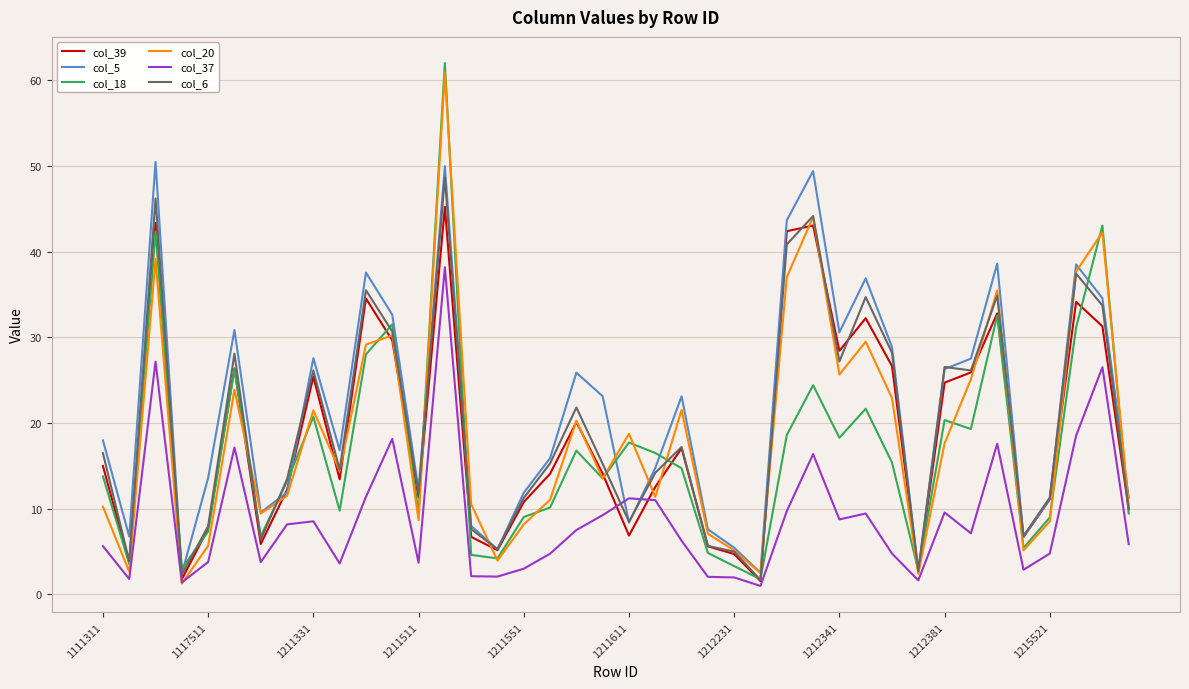

What is the maximum value shown in the chart?

62.0